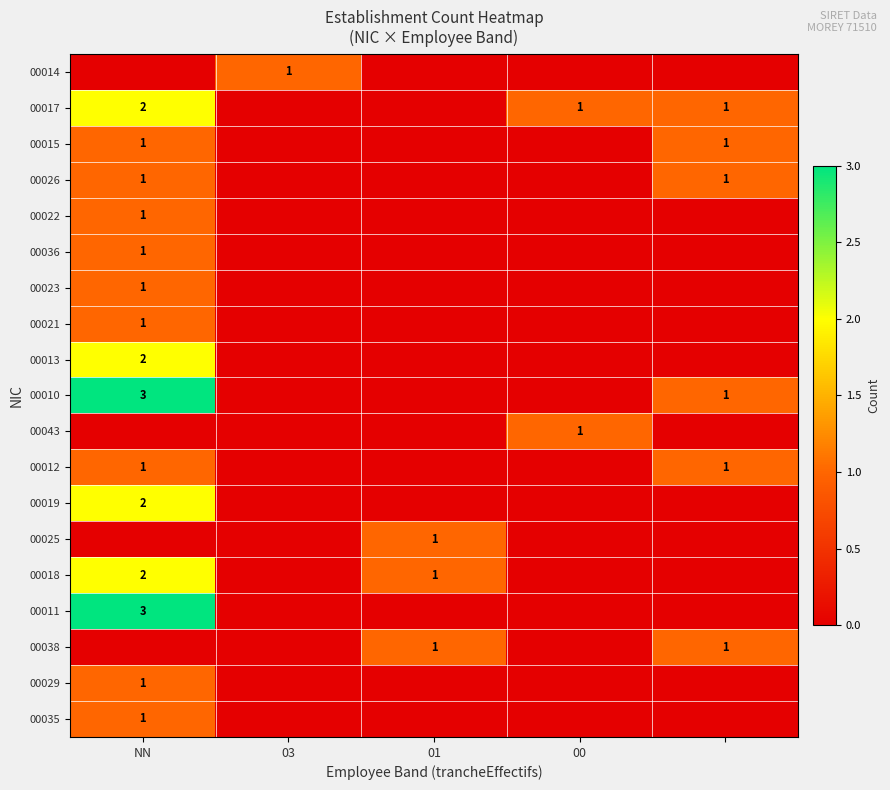

Which label corresponds to the largest value in the chart?

NN